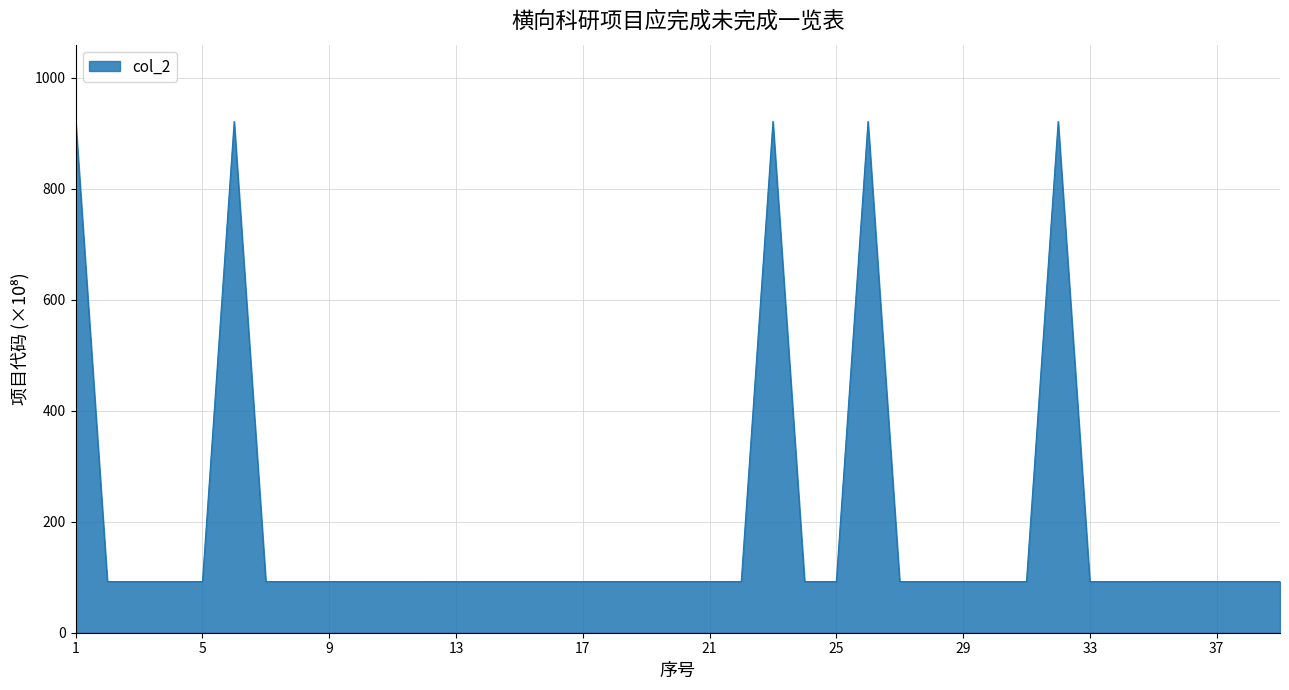

What is the difference between the maximum and minimum values?

829.0